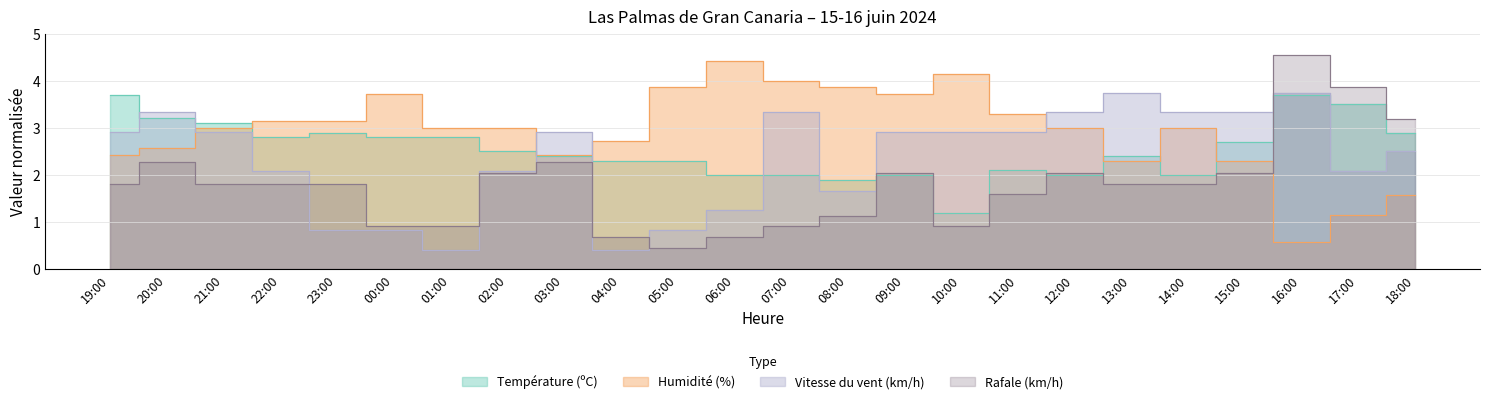

Which series ends up on top after the final intersection of Température (ºC) and Vitesse du vent (km/h)?

Température (ºC)